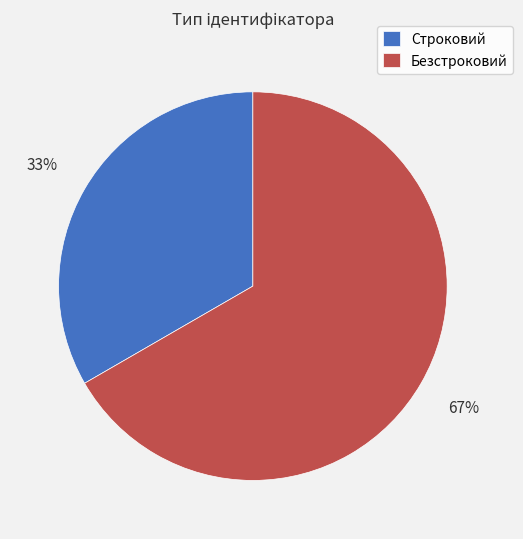

Which category accounts for the majority?

Безстроковий